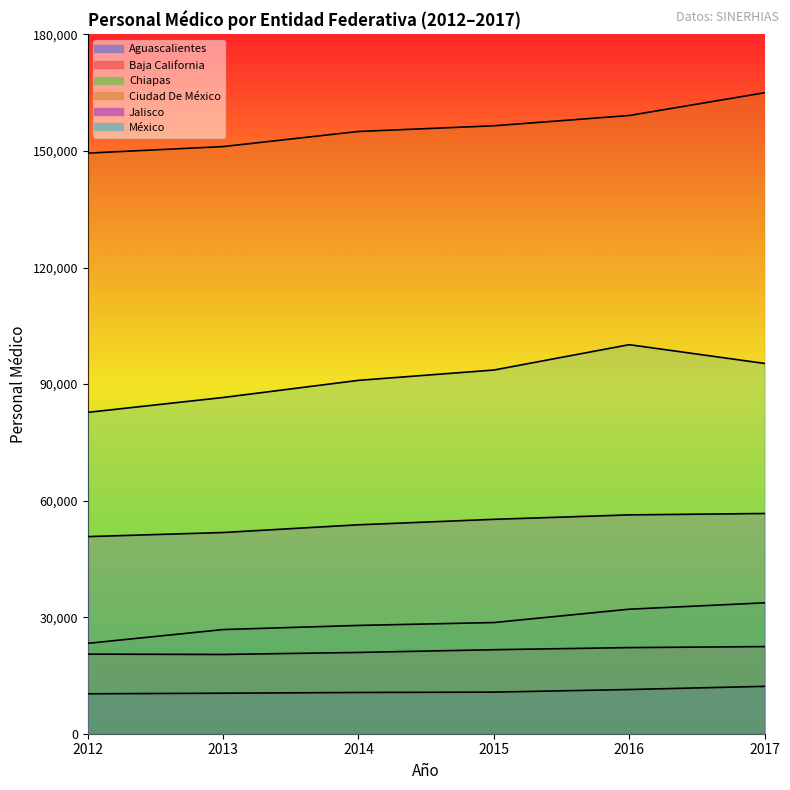

At which label is Ciudad De México closest to 157222?

2015